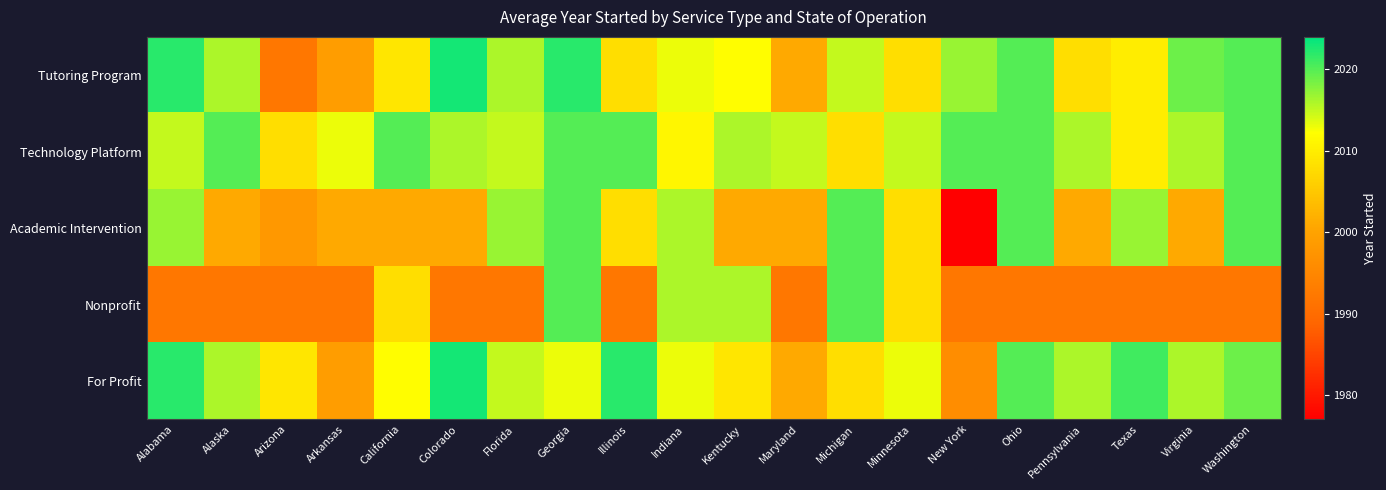

Rank the series by their maximum value, from lowest to highest.

Technology Platform, Academic Intervention, Nonprofit, Tutoring Program, For Profit